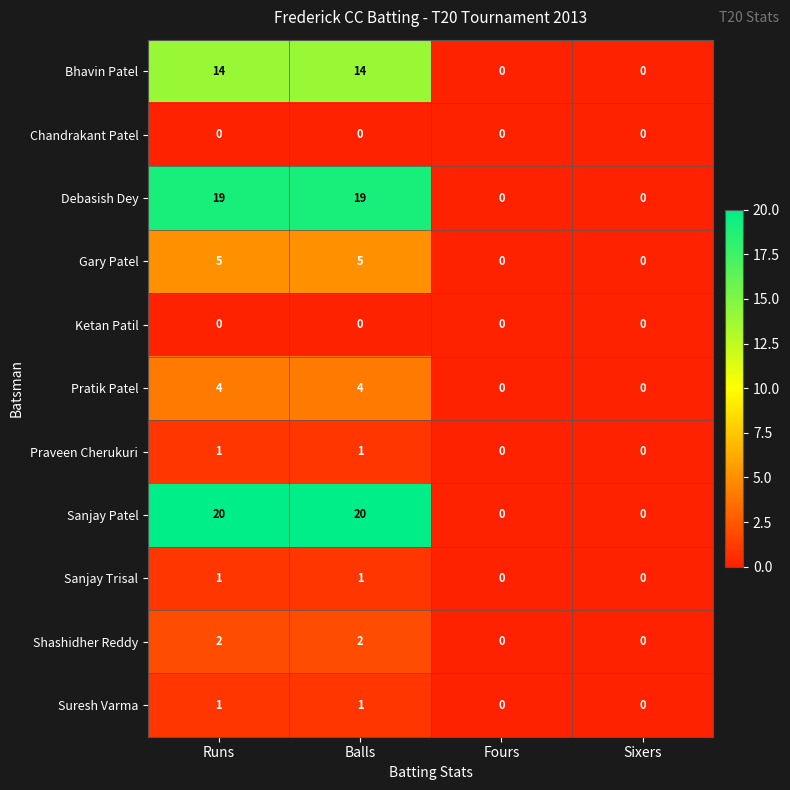

Which series has the largest total across all categories?

Sanjay Patel